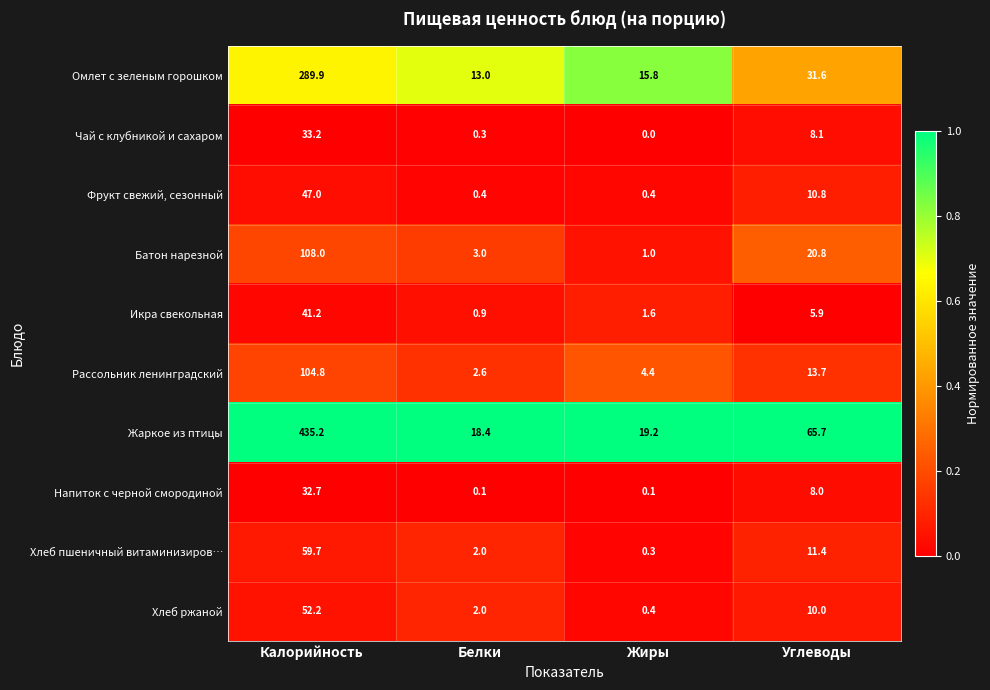

Which series has the largest total across all categories?

Жаркое из птицы